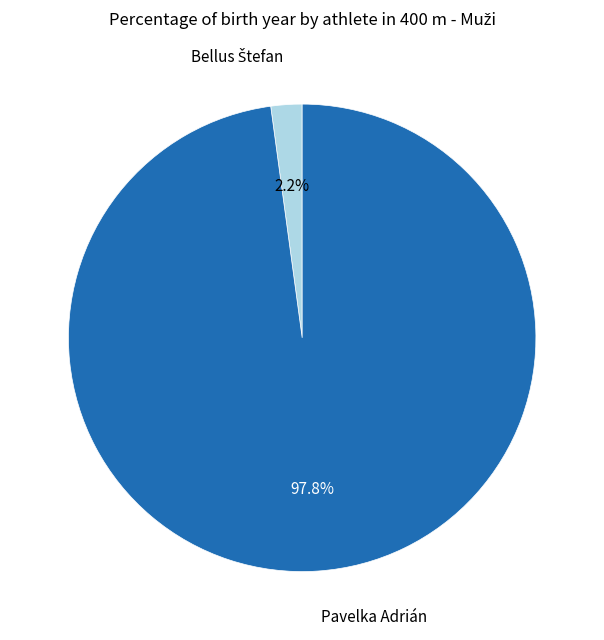

What is the largest slice in the pie chart?

Pavelka Adrián